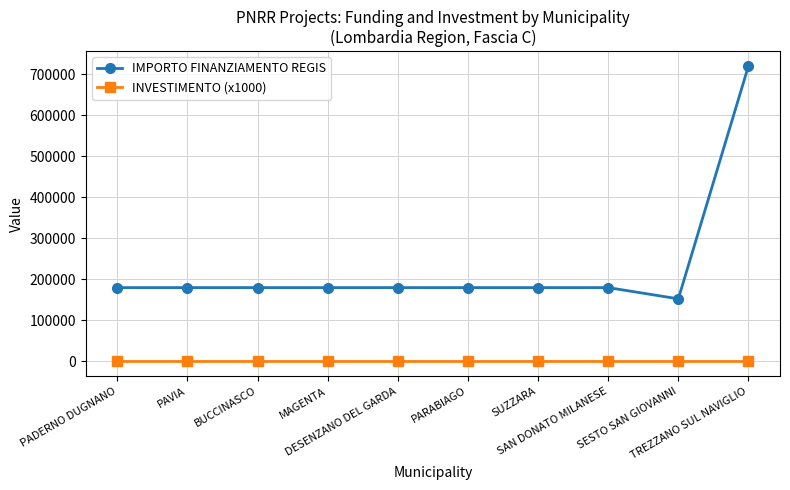

What is the value of the INVESTIMENTO (x1000) point at the 9th from the left?

4.2